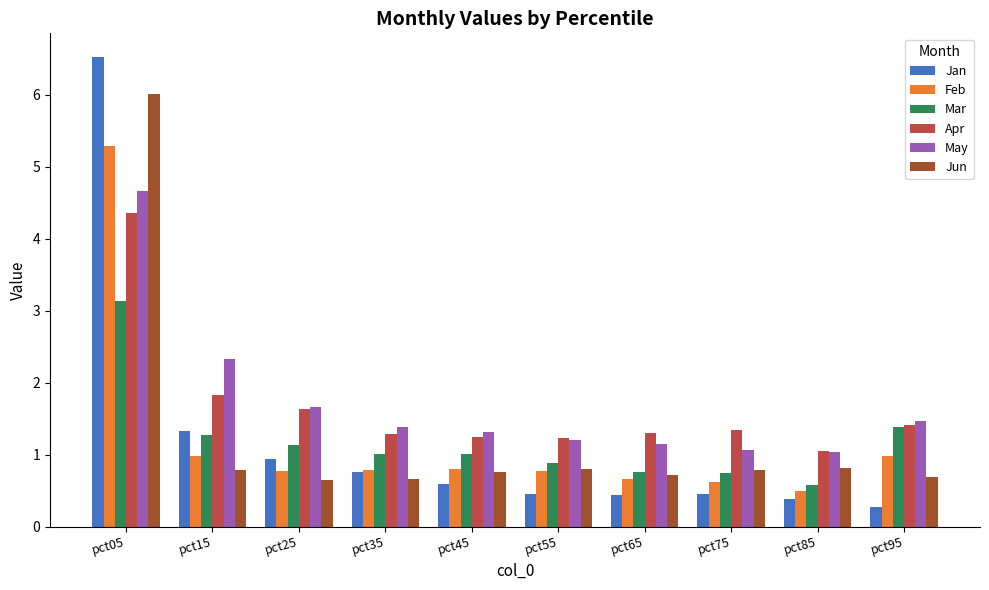

Which series changed the most between pct15 and pct85?

May